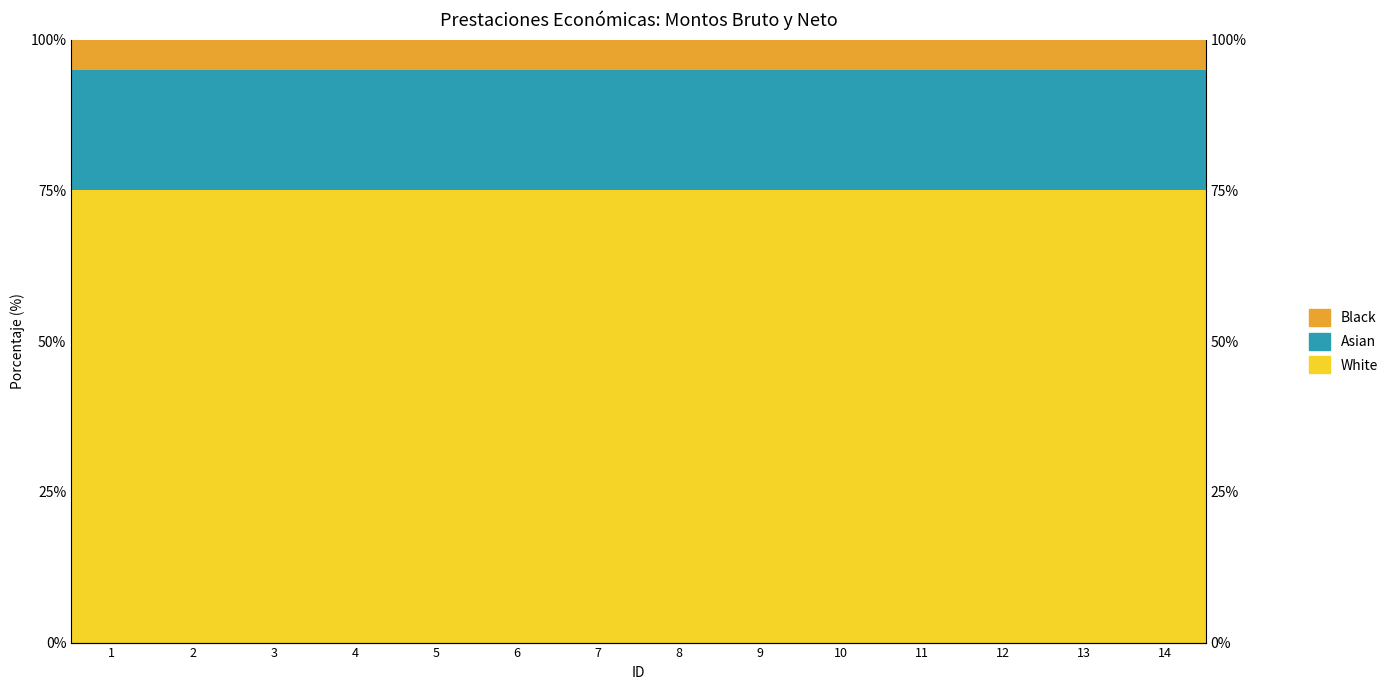

Which category has the lowest value in the Black series?

1